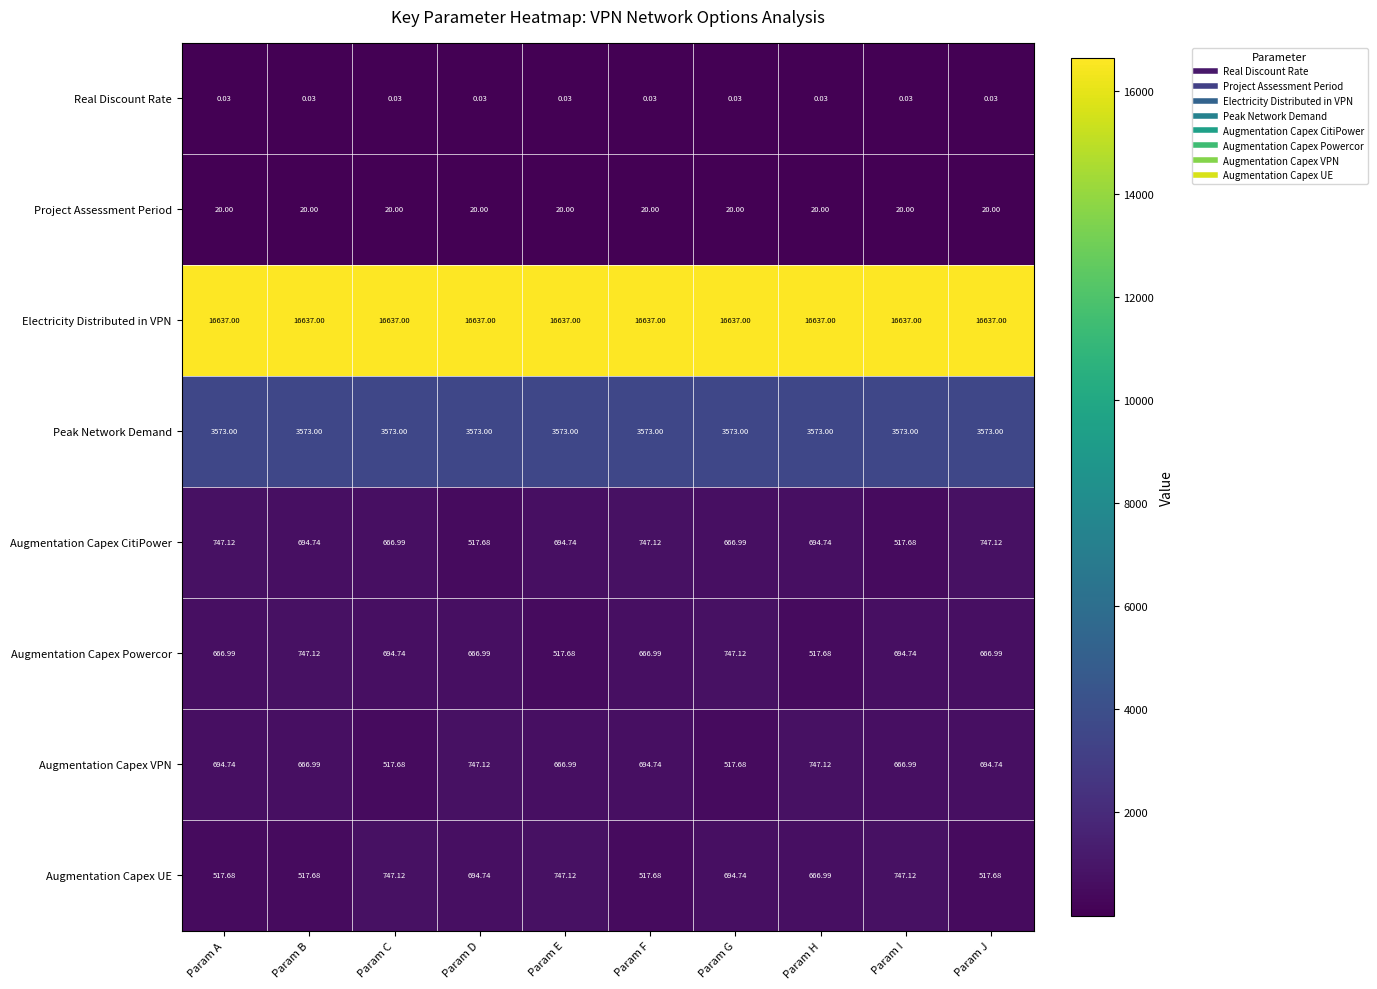

At how many categories does at least one series exceed 16199?

10